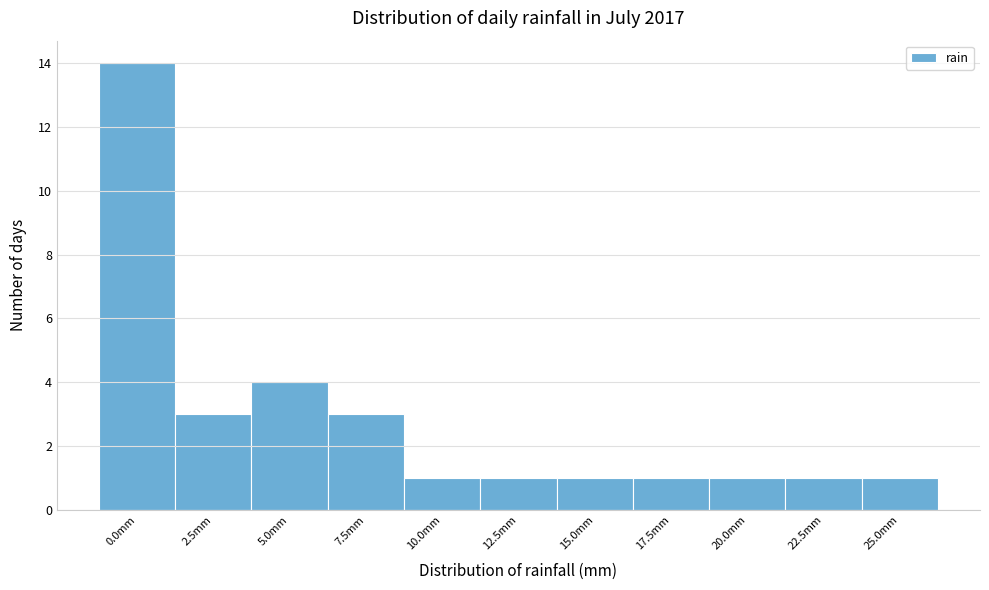

Reading left to right, what are all the values shown in this chart?

0.0mm=14	2.5mm=3	5.0mm=4	7.5mm=3	10.0mm=1	12.5mm=1	15.0mm=1	17.5mm=1	20.0mm=1	22.5mm=1	25.0mm=1